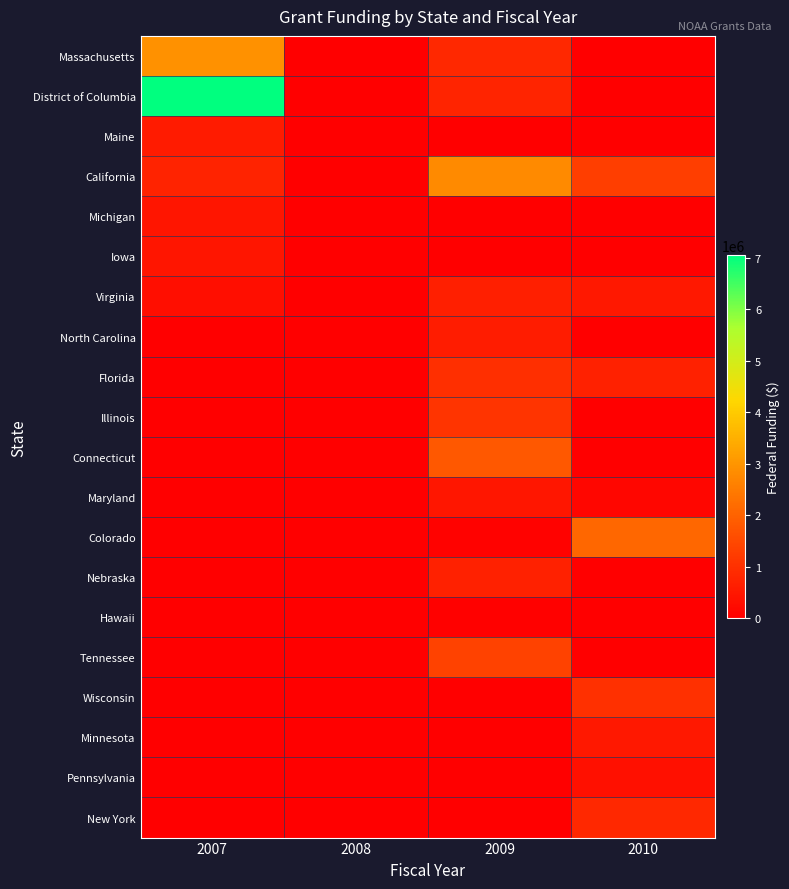

Which has a higher value, 2009 or 2008?

2009